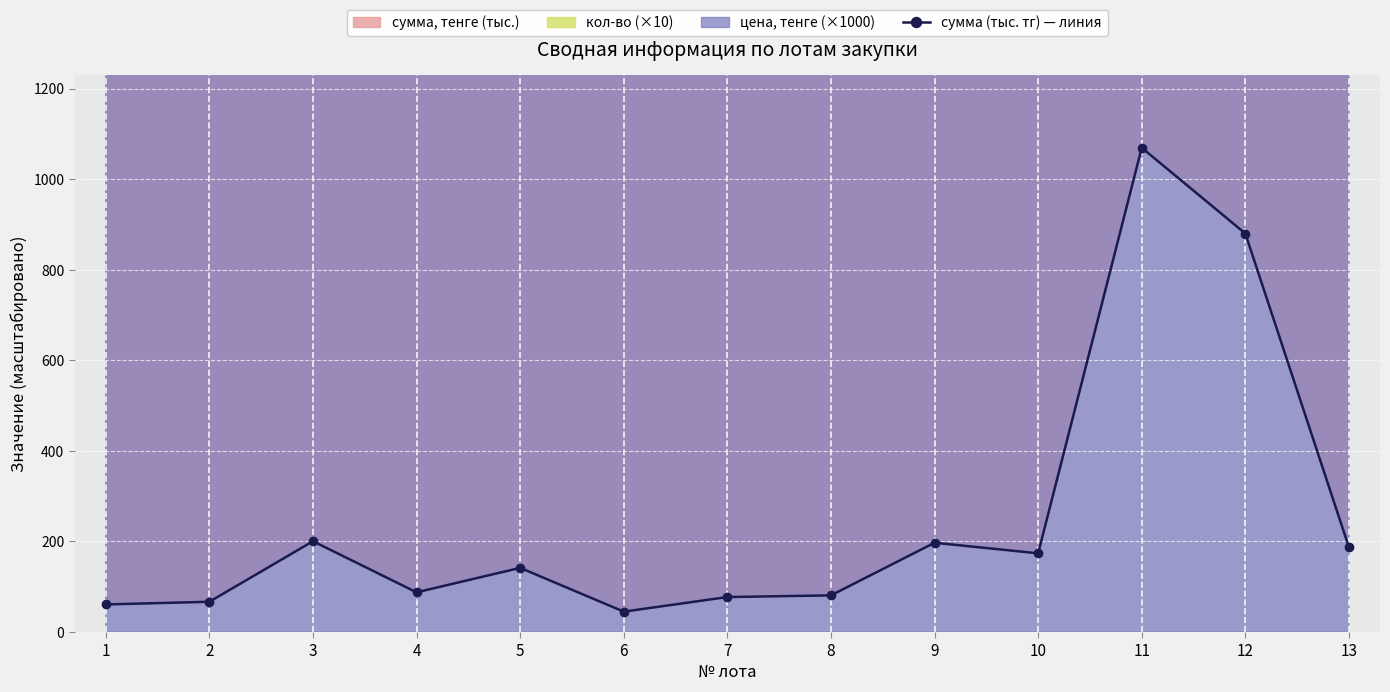

List the labels in order of value, smallest first.

6, 1, 2, 7, 8, 4, 5, 10, 13, 9, 3, 12, 11